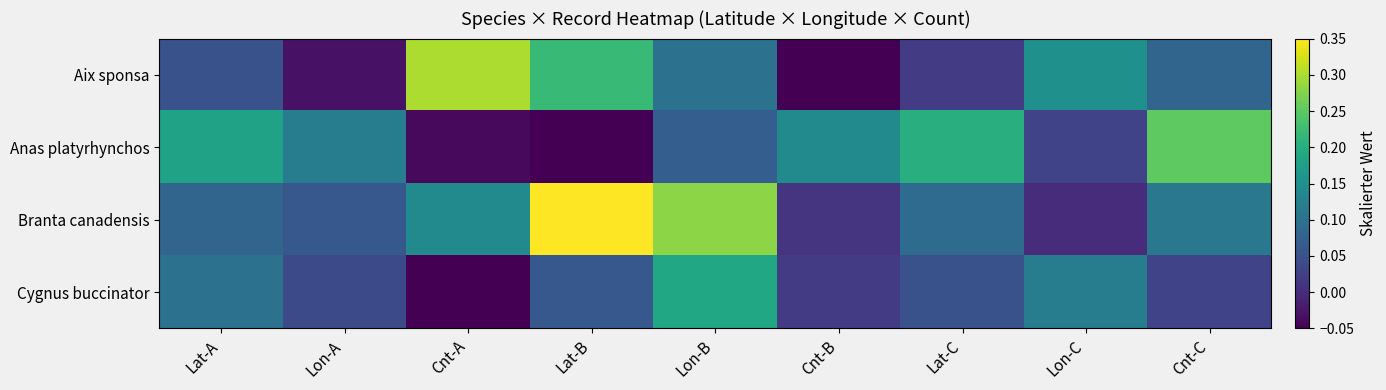

What is the difference between the highest and lowest values at Cnt-C?

0.2